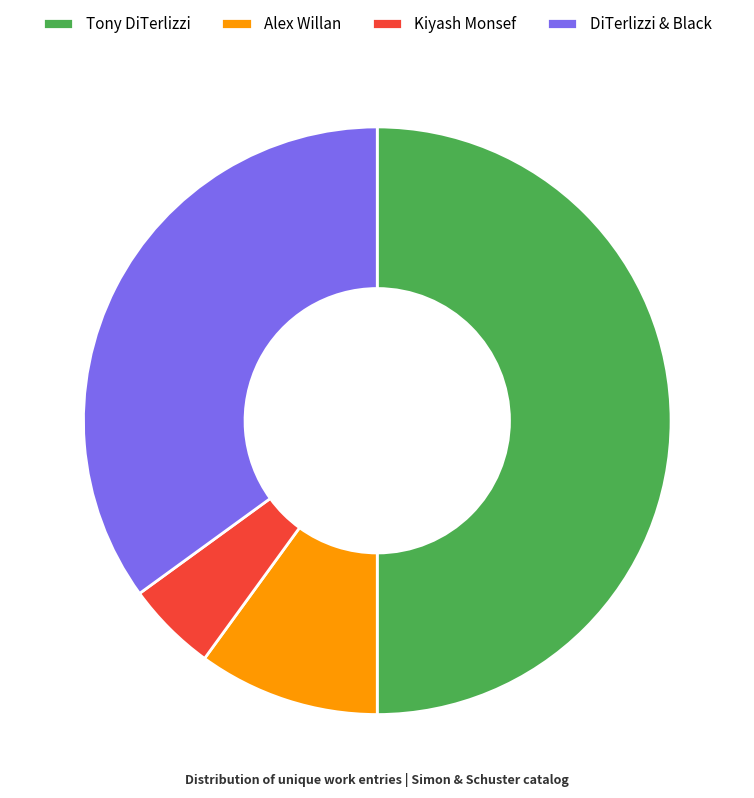

Approximately how many times larger is the value at Alex Willan compared to Kiyash Monsef?

2.0